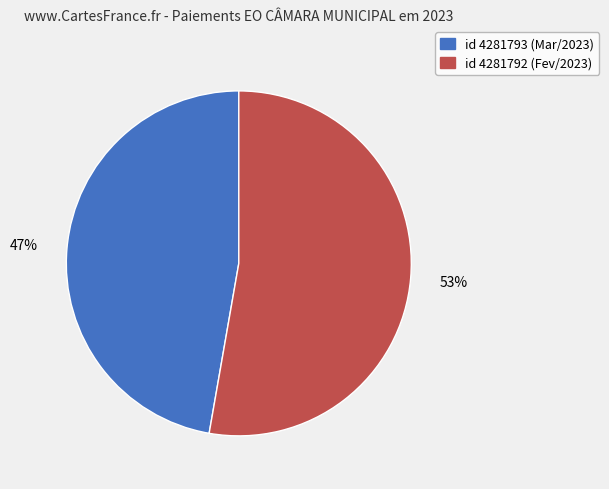

How many segments does this pie chart have?

2